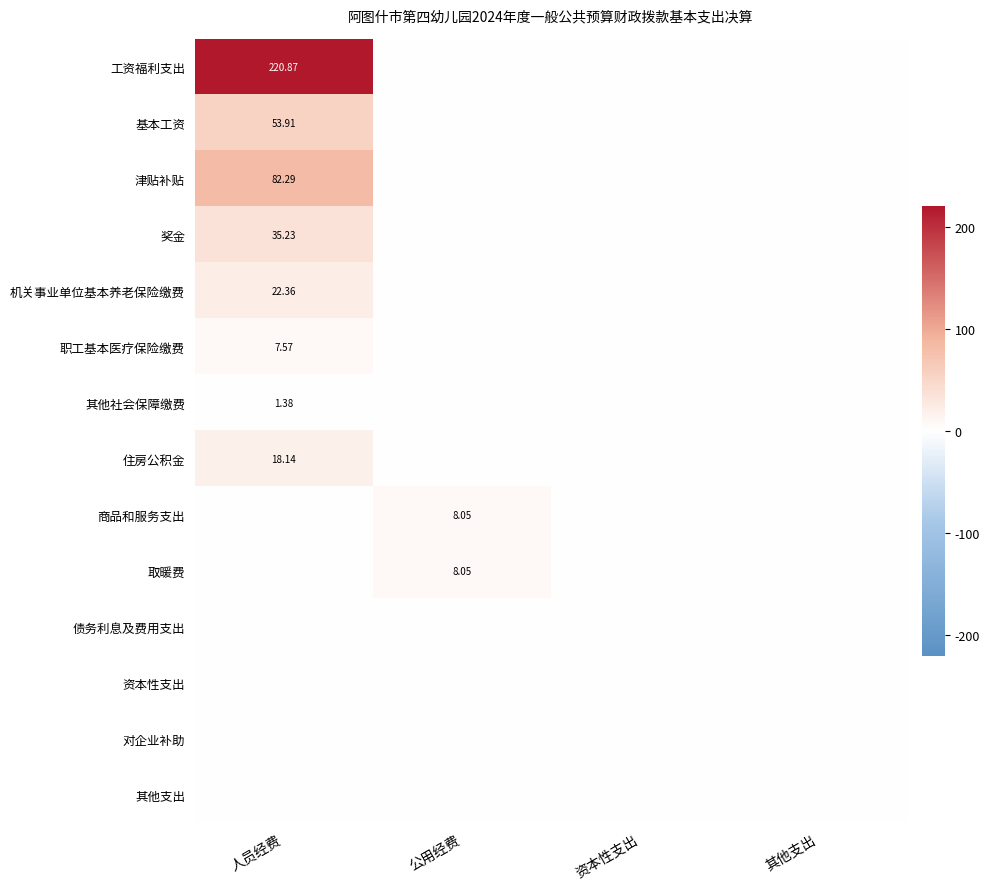

At how many categories does at least one series exceed 76?

1